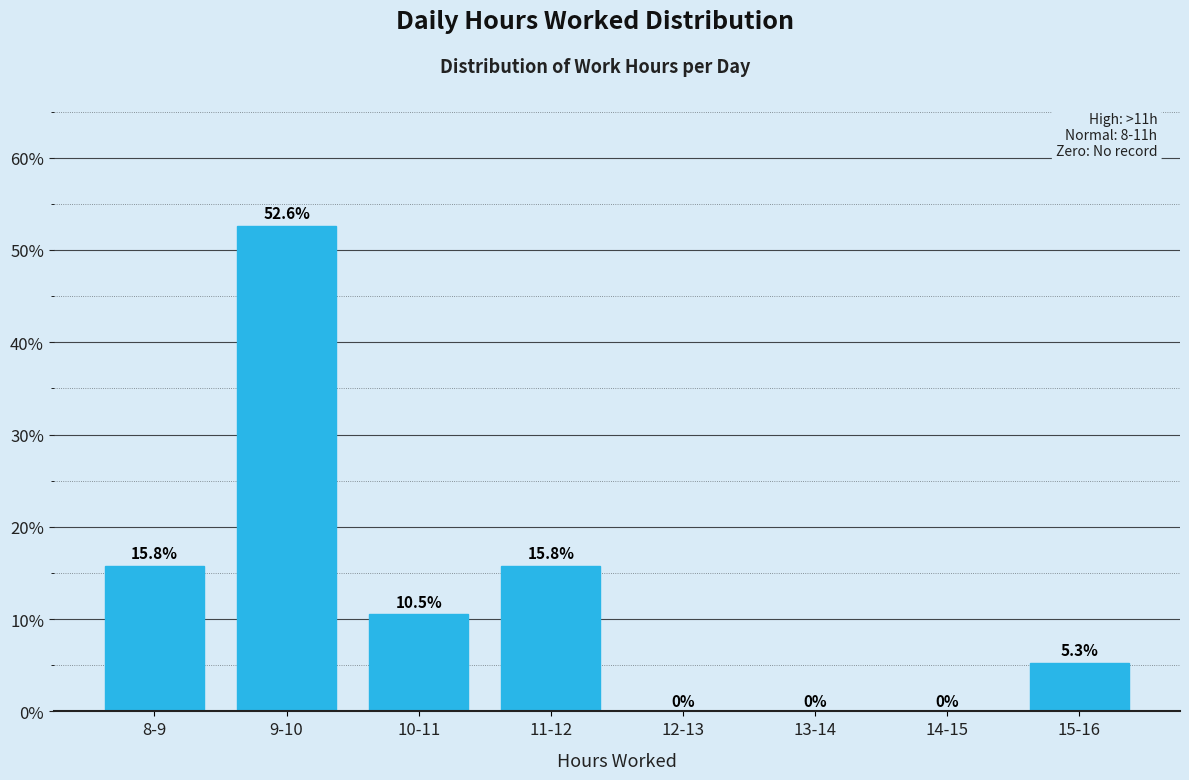

Reading right to left, list all the values displayed in this chart.

15-16=5.3	14-15=0.0	13-14=0.0	12-13=0.0	11-12=15.8	10-11=10.5	9-10=52.6	8-9=15.8